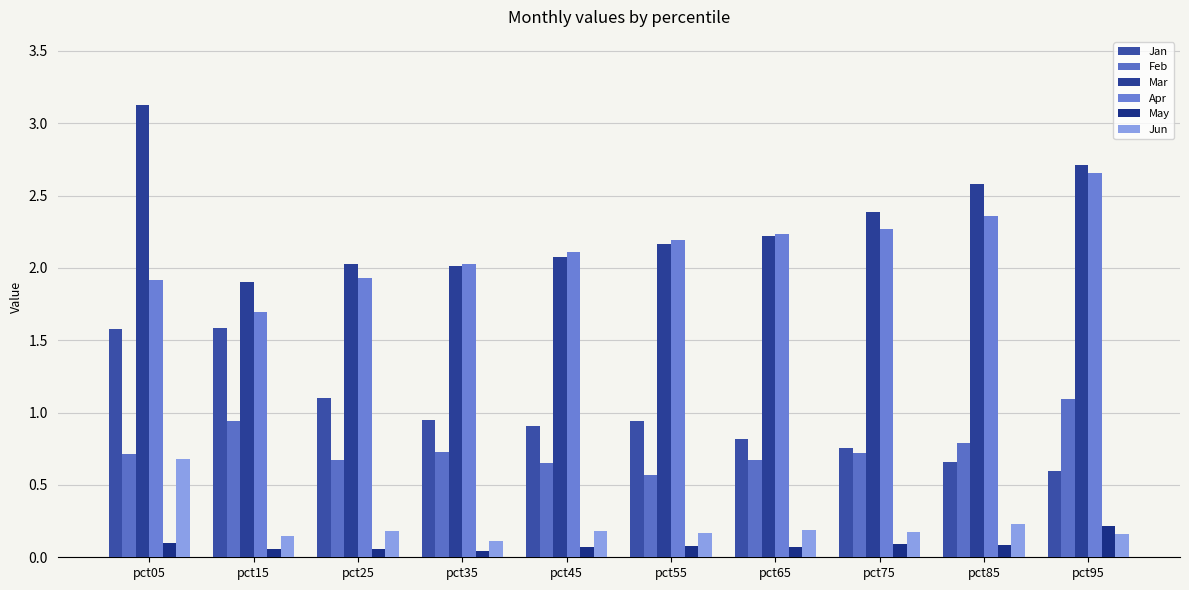

Which series has the largest range (max minus min)?

Mar